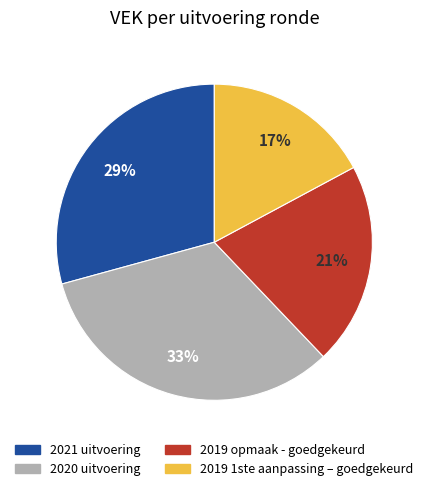

What percentage is the 2021 uitvoering slice, to the nearest percent?

29%